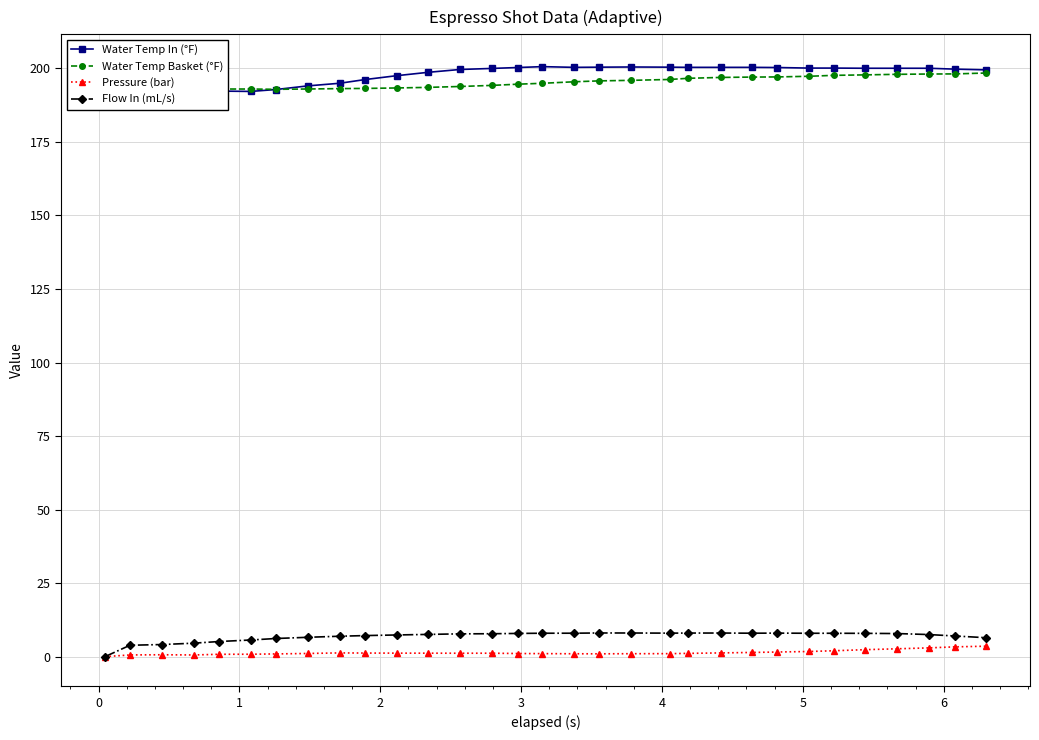

What is the sum of all Pressure (bar) values?

42.7